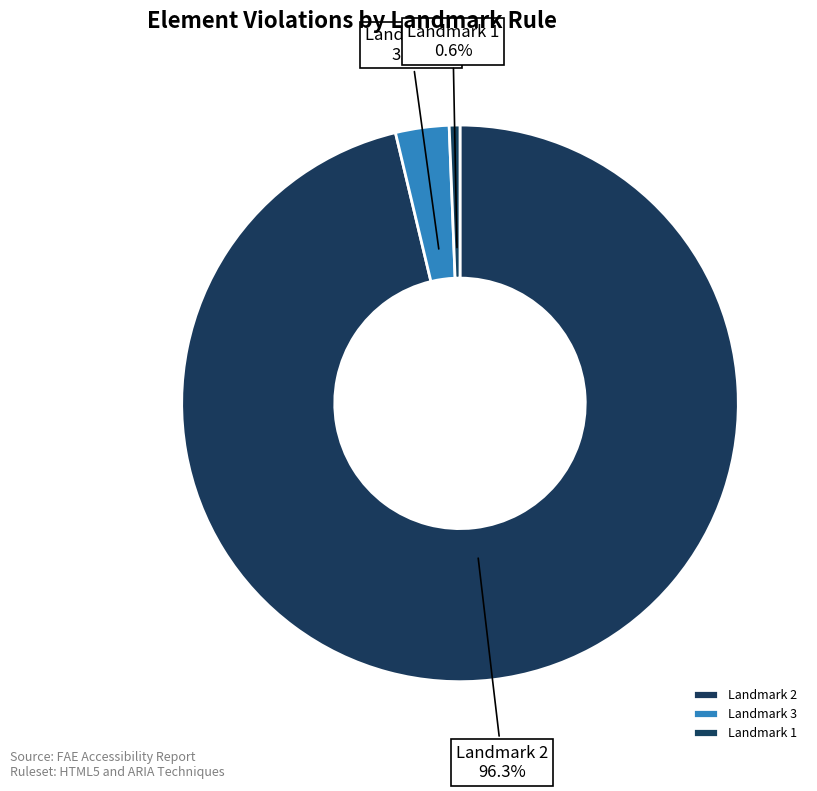

What is the largest slice in the pie chart?

Landmark 2